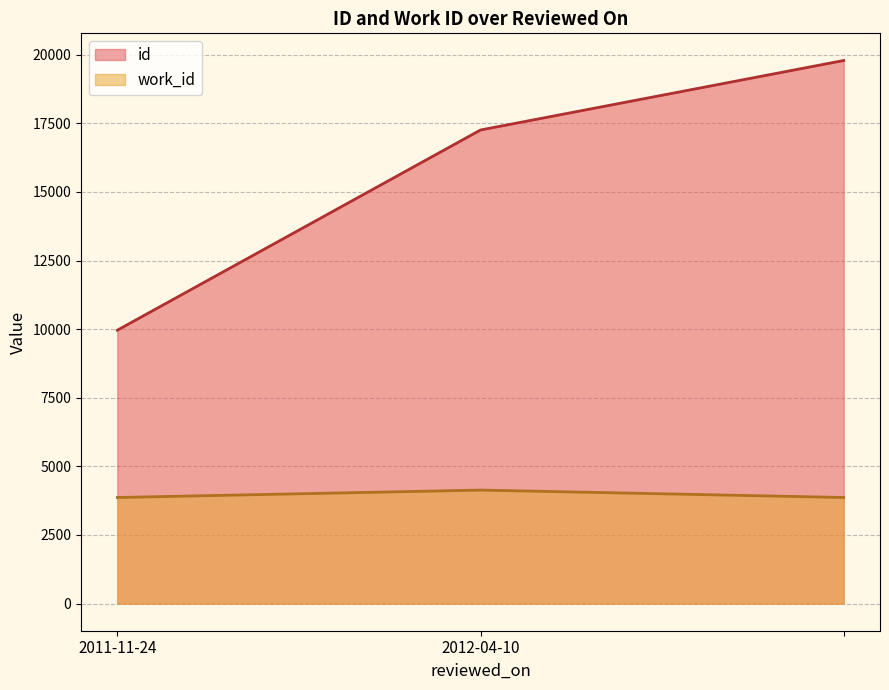

At how many categories does at least one series exceed 9239?

3